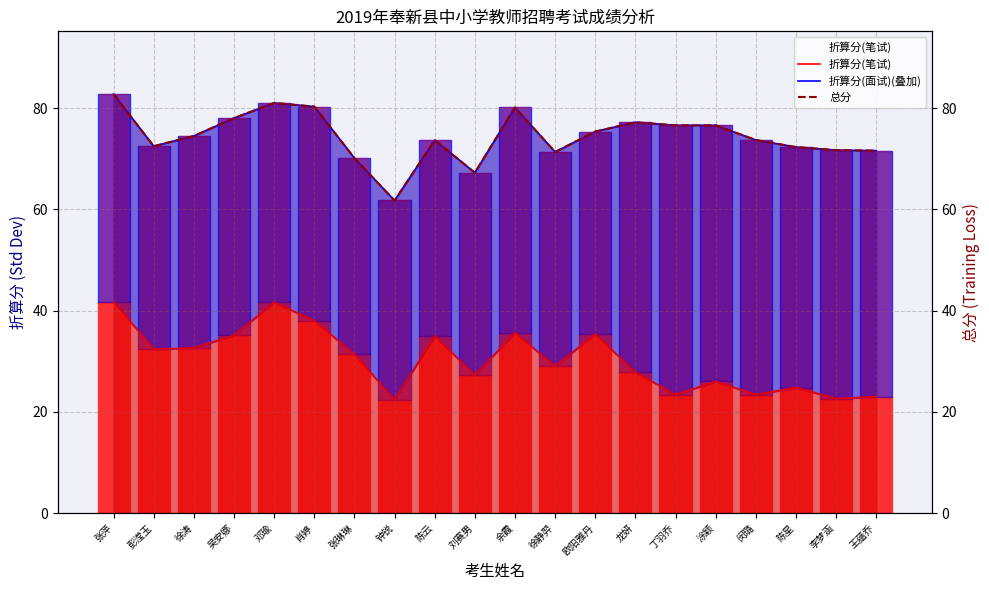

Is it true that 折算分(面试)(叠加) equals 71.3 at 徐静羿?

True